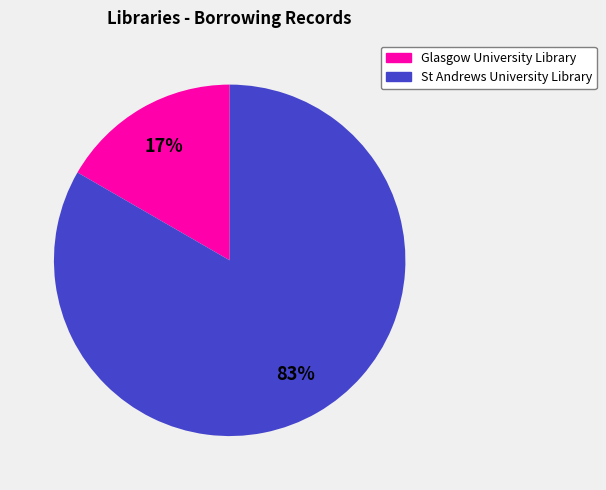

How many slices are in this pie chart?

2